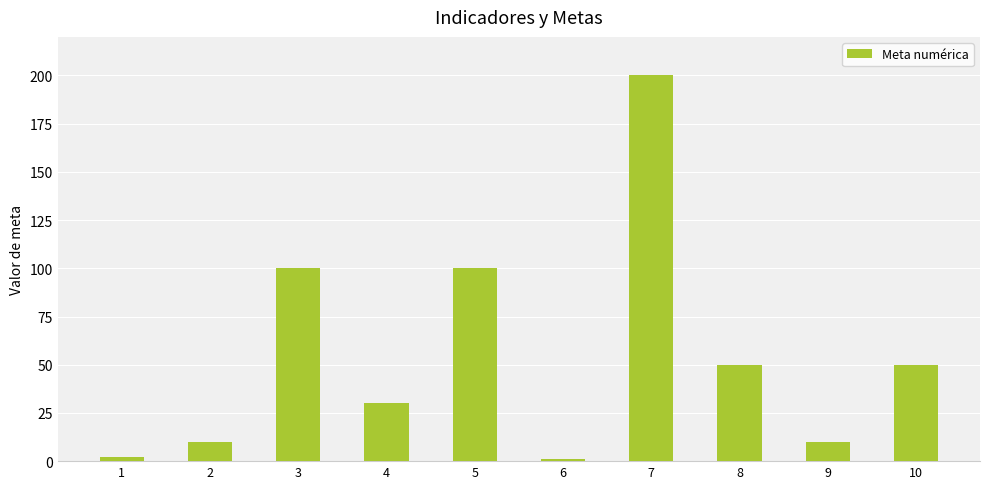

Reading left to right, transcribe all the data shown in this chart.

2	10	100	30	100	1	200	50	10	50